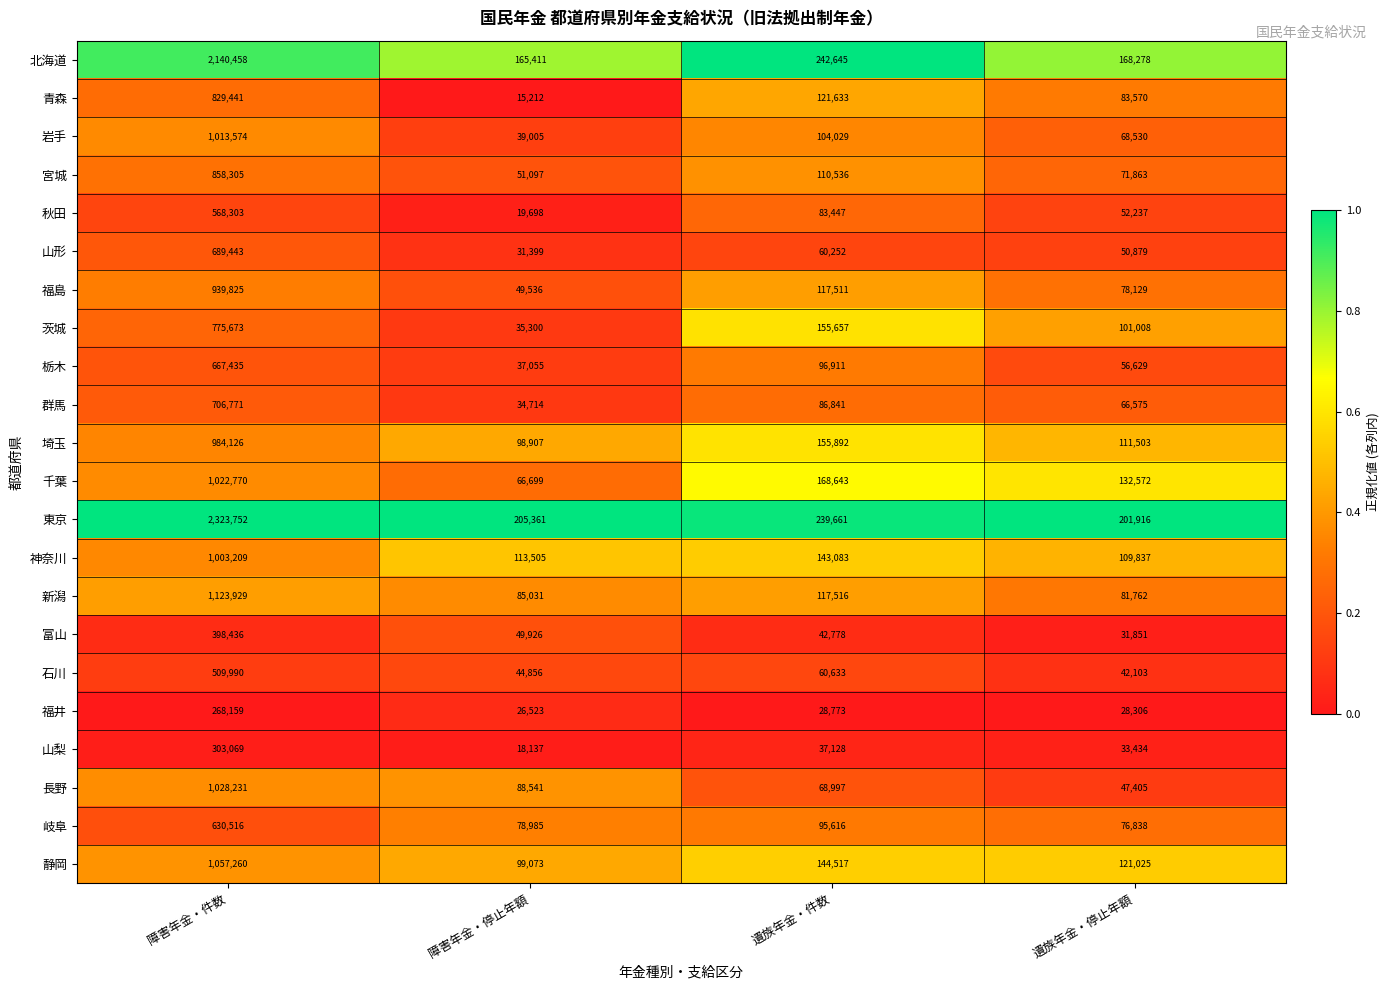

At which category is the sum across all series the highest?

障害年金・件数